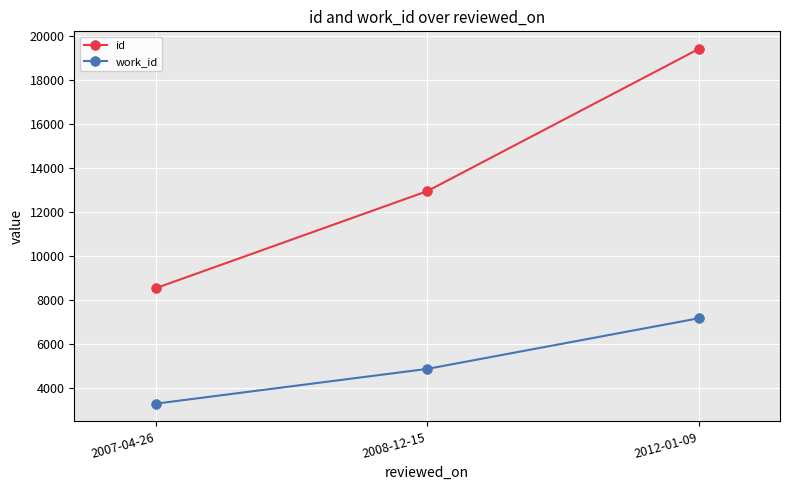

What is the sum of all id values?

40887